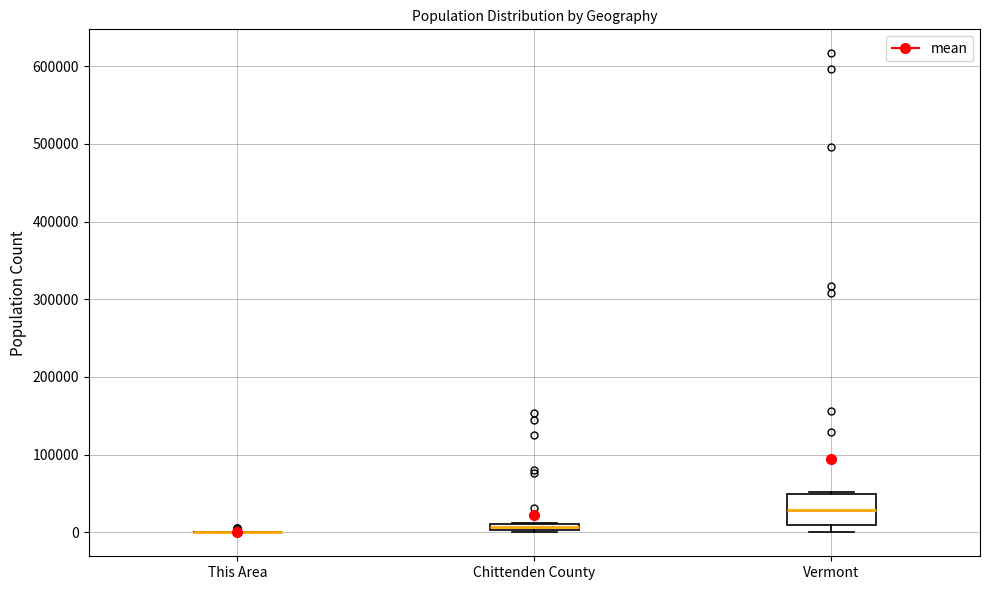

Where is the upper edge of the box for Chittenden County on the y-axis? The values are not printed on the chart, so give them approximately, as read against the axis.

10000